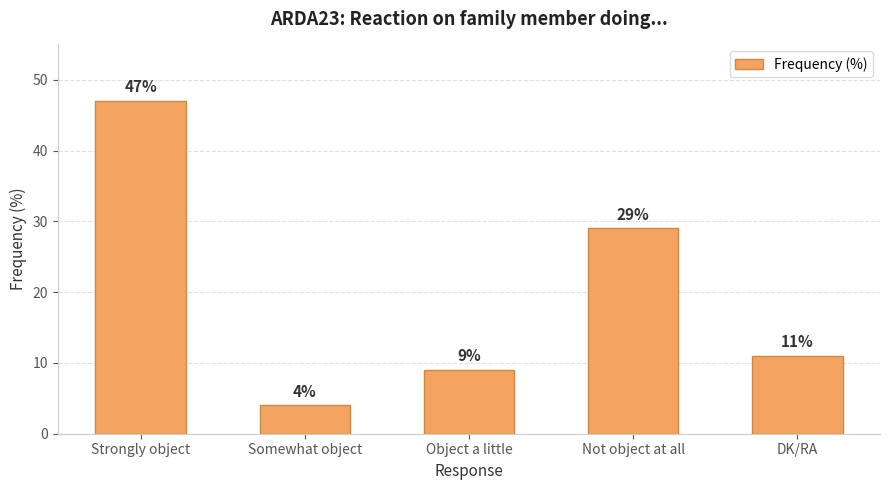

Does the chart contain stacked bars?

No